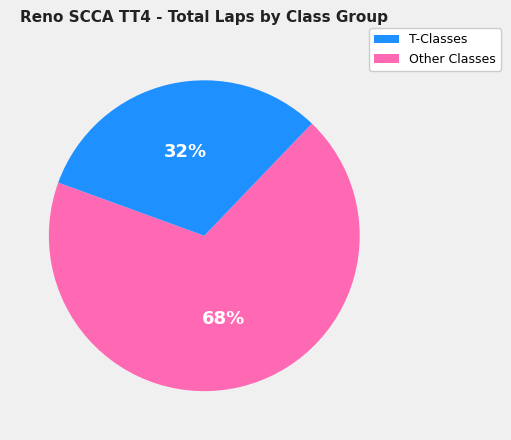

Is there any slice that represents more than half of the pie?

Yes